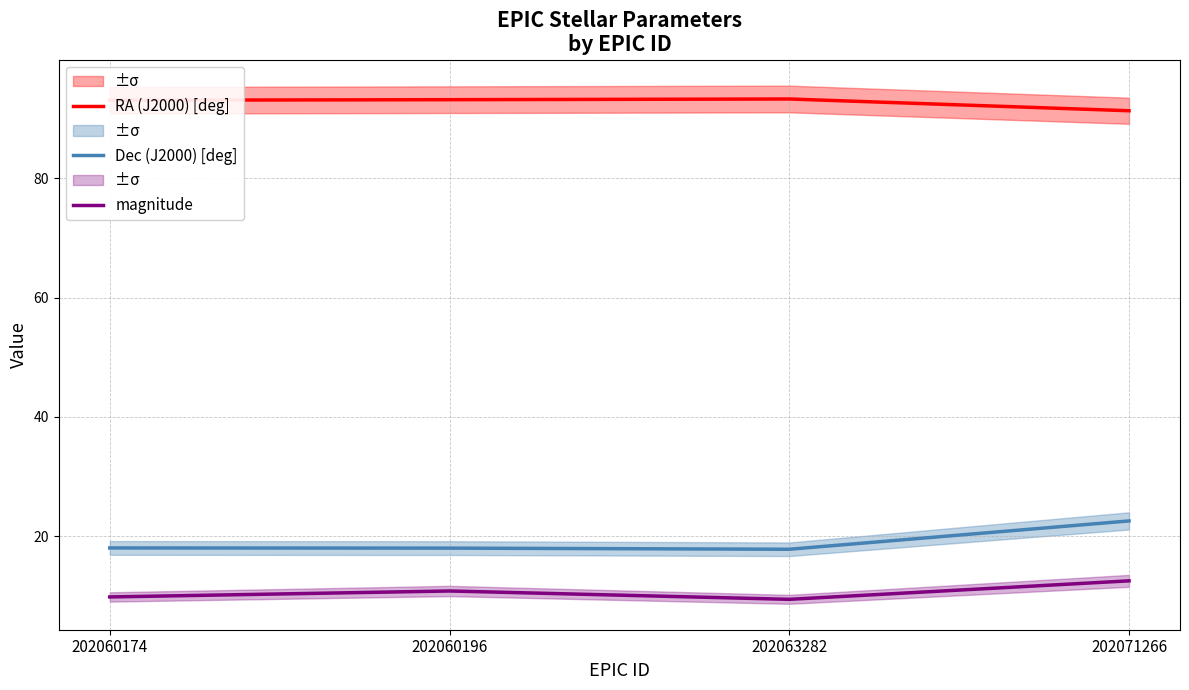

Read the RA (J2000) [deg] value at 202060174.

93.1